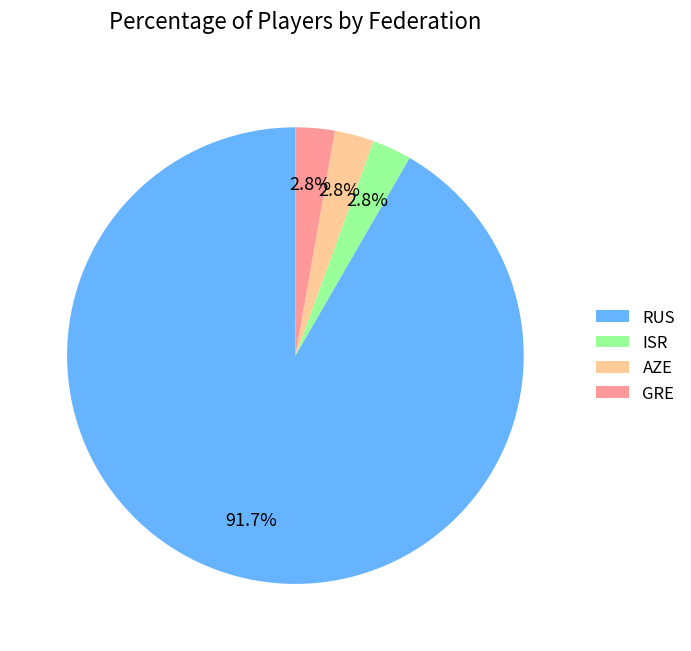

Approximately how many times larger is the value at AZE compared to GRE?

1.0